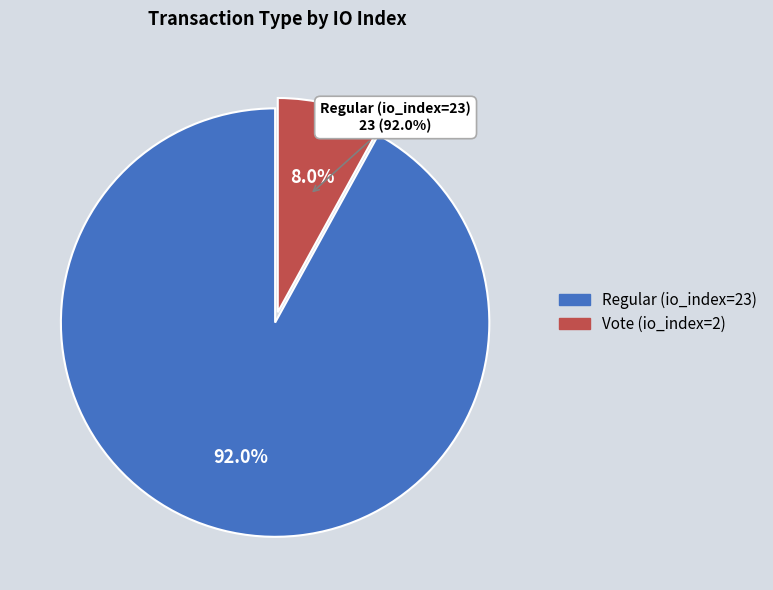

To the nearest percent, what is the average slice percentage?

50%